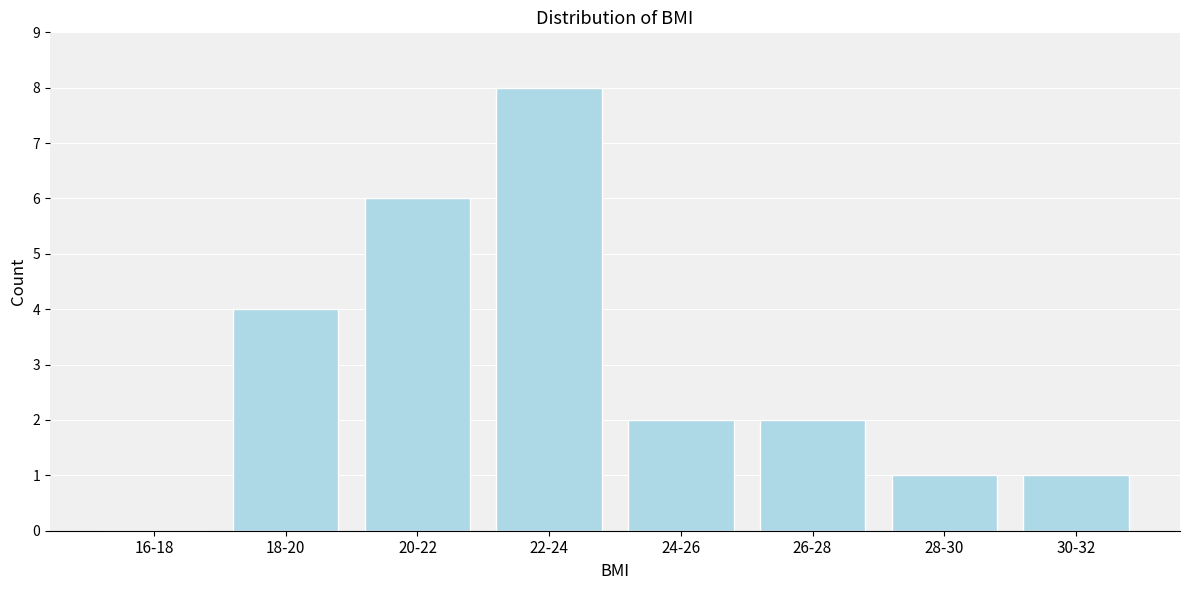

Reading right to left, list all the values displayed in this chart.

30-32=1	28-30=1	26-28=2	24-26=2	22-24=8	20-22=6	18-20=4	16-18=0